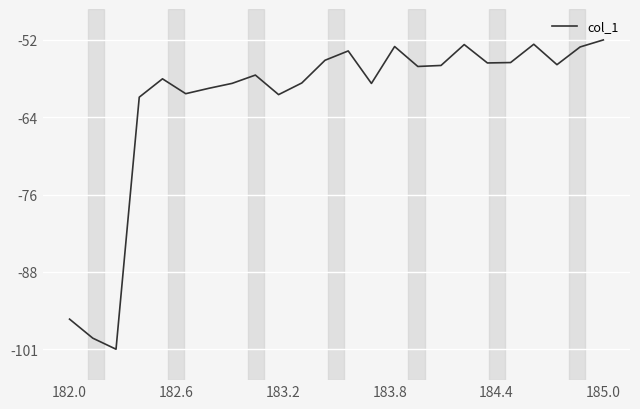

What is the difference between the maximum and minimum values?

48.9